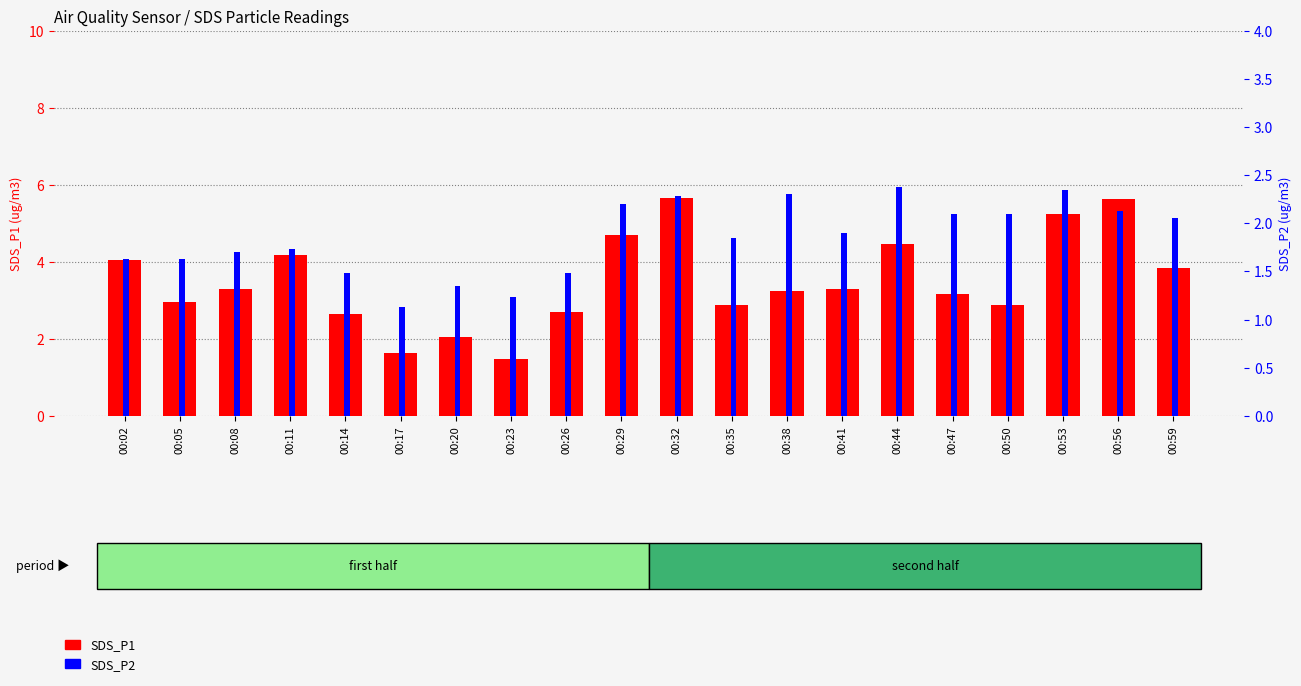

What is the value of the SDS_P1 bar at the 6th from the left?

1.6